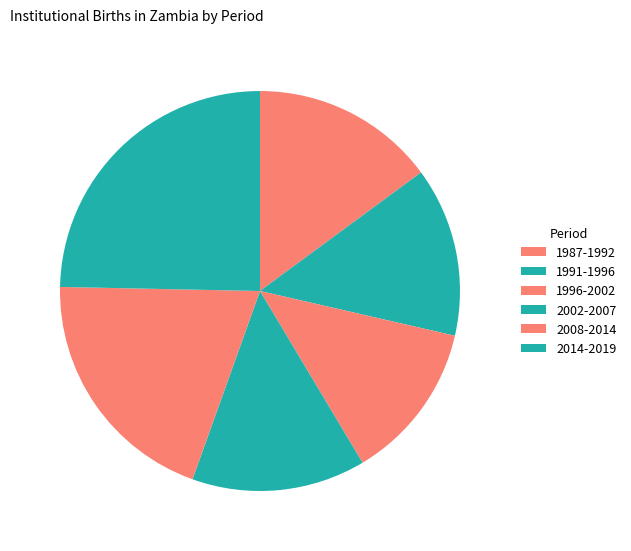

How many slices are in this pie chart?

6